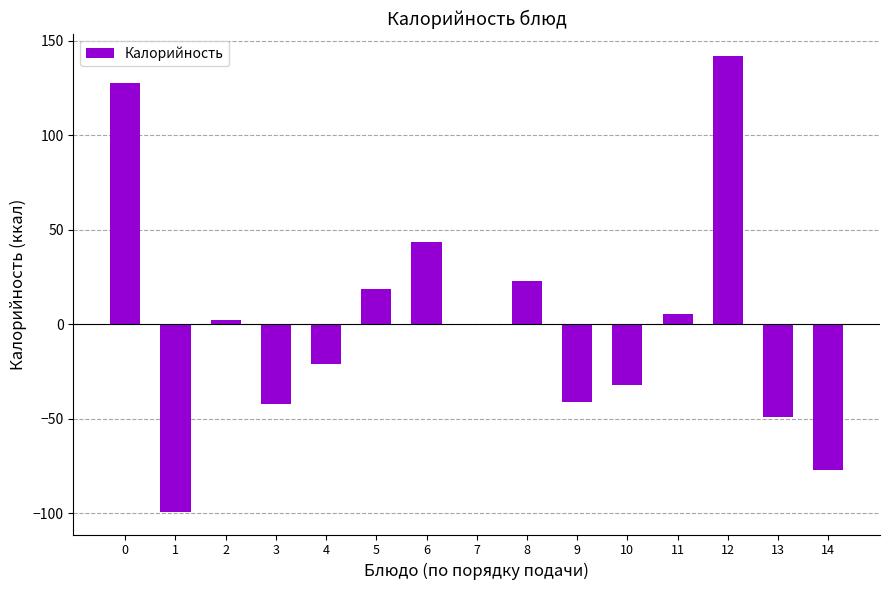

Count the number of data series in this chart.

1